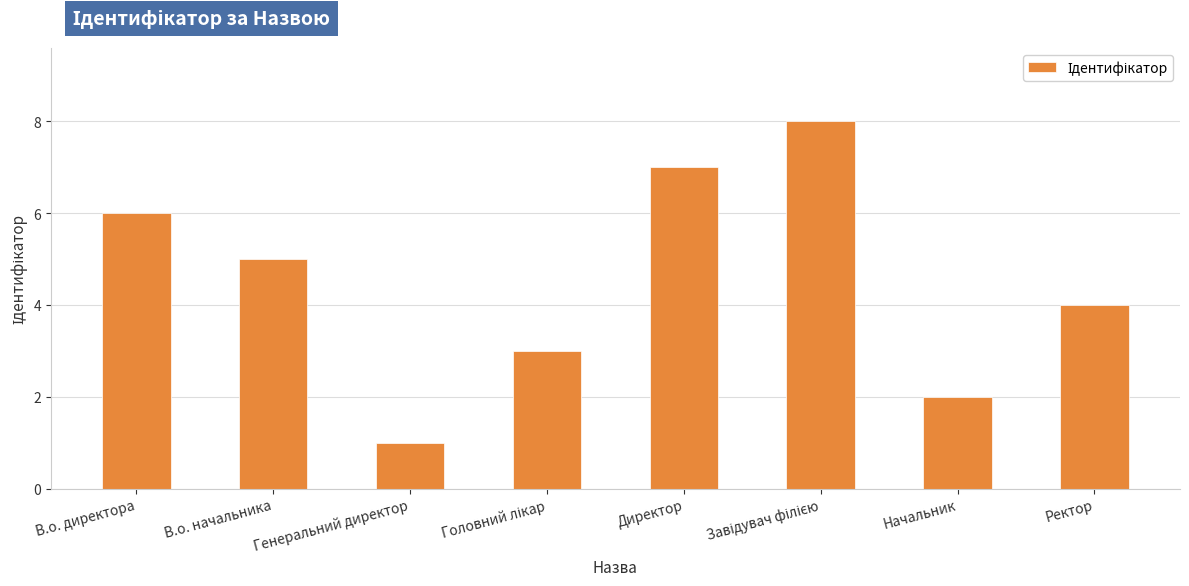

What is the sum of the values at В.о. начальника and В.о. директора?

11